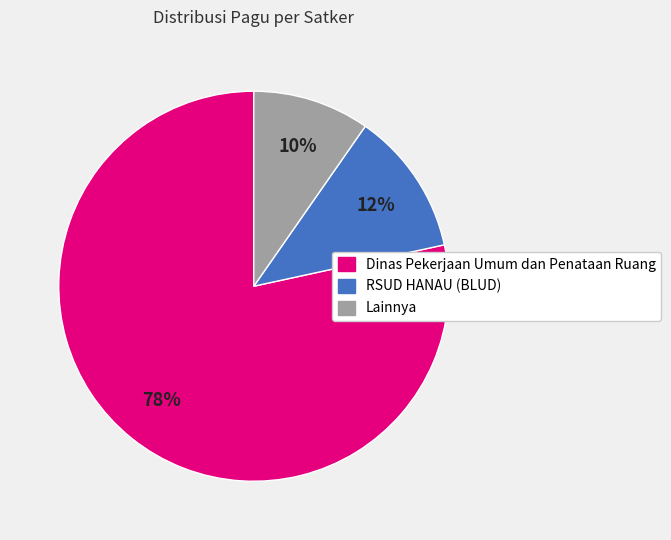

Is there a majority slice in this chart?

Yes